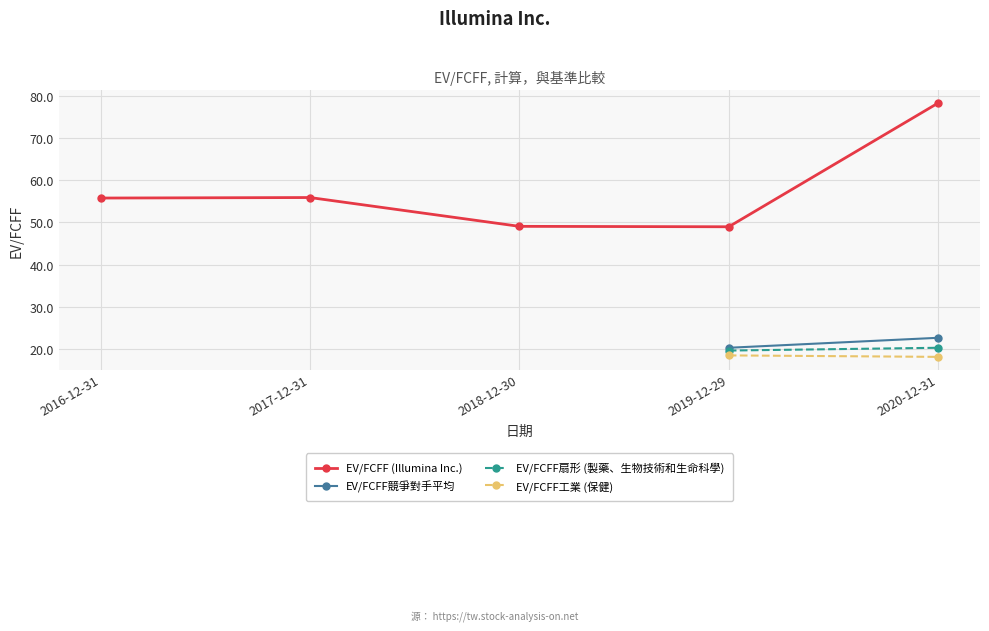

Which series has the widest spread of values?

EV/FCFF (Illumina Inc.)